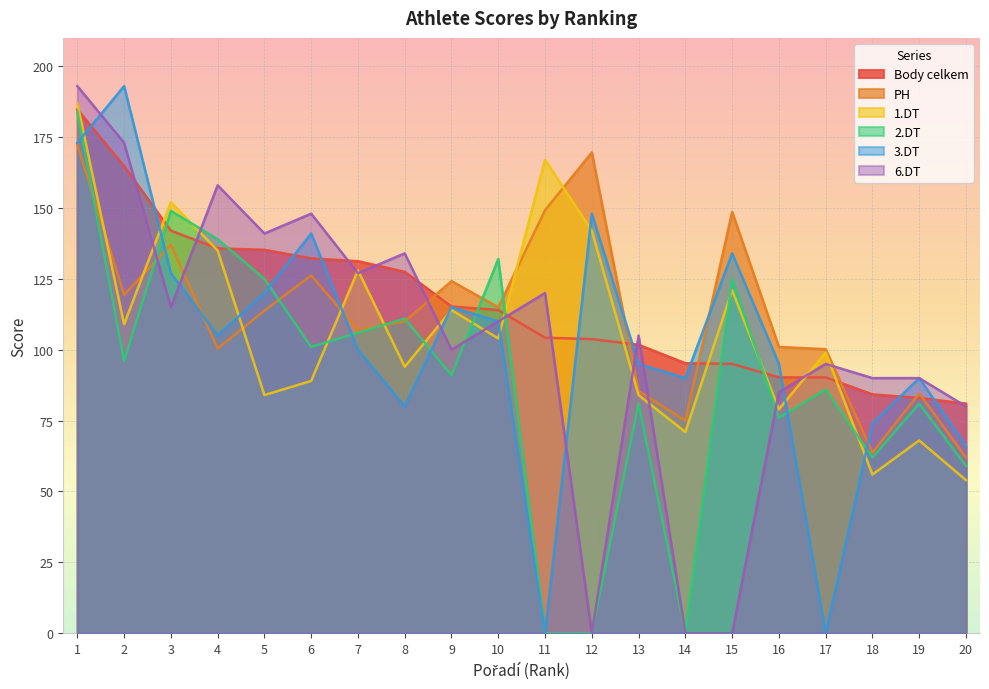

What is the value of the 6.DT point at the 19th from the left?

90.0